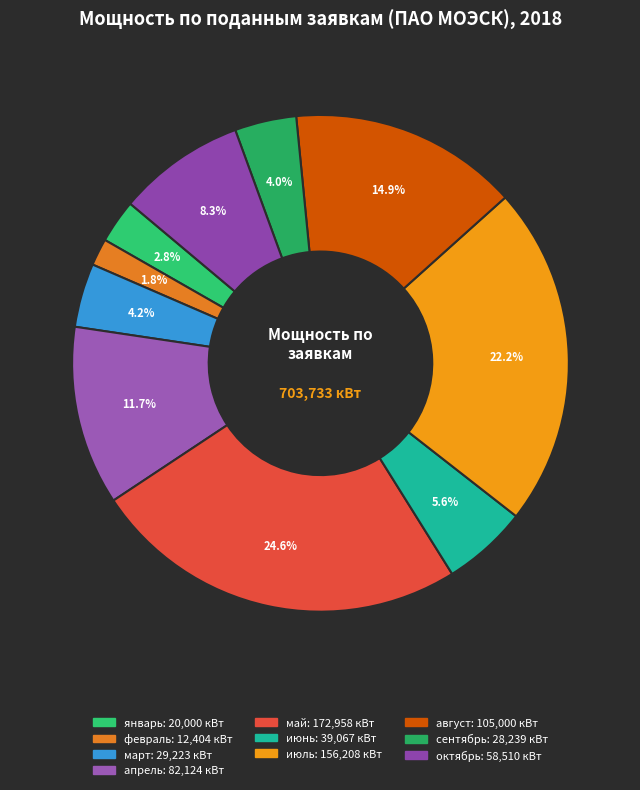

Is the sum of май and сентябрь greater than half?

No